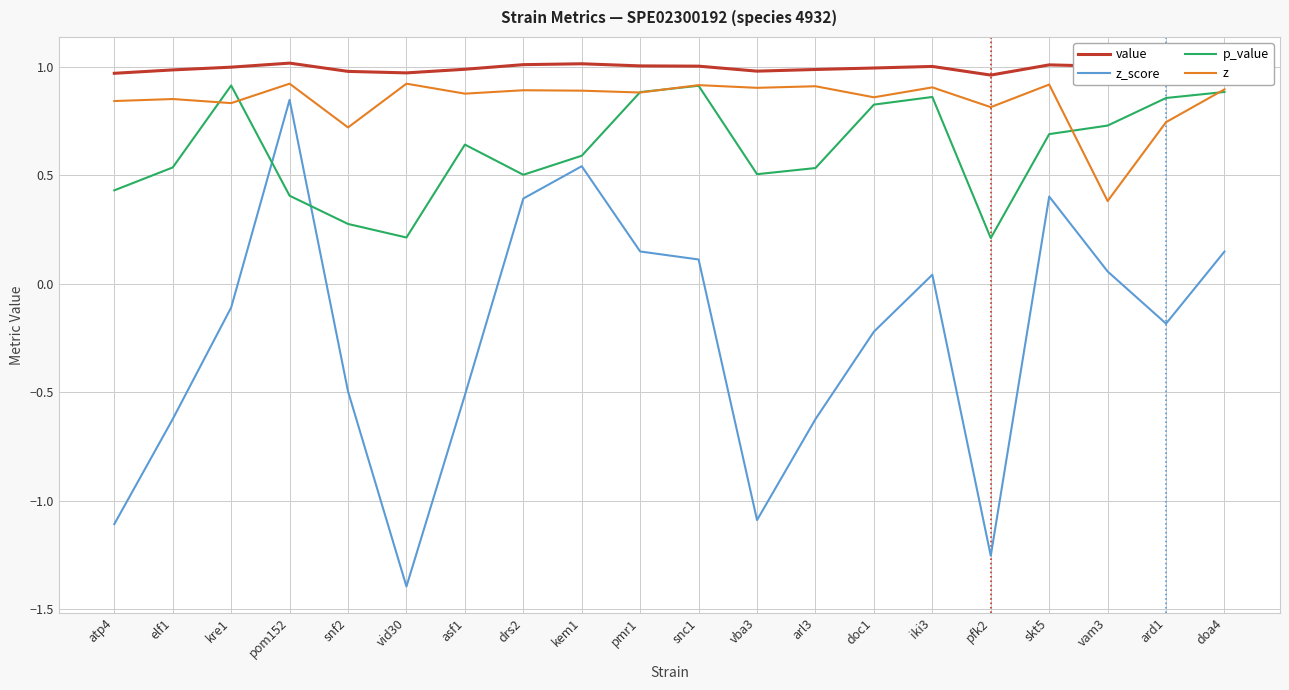

True or false: value has more than 0 interior local peaks.

True